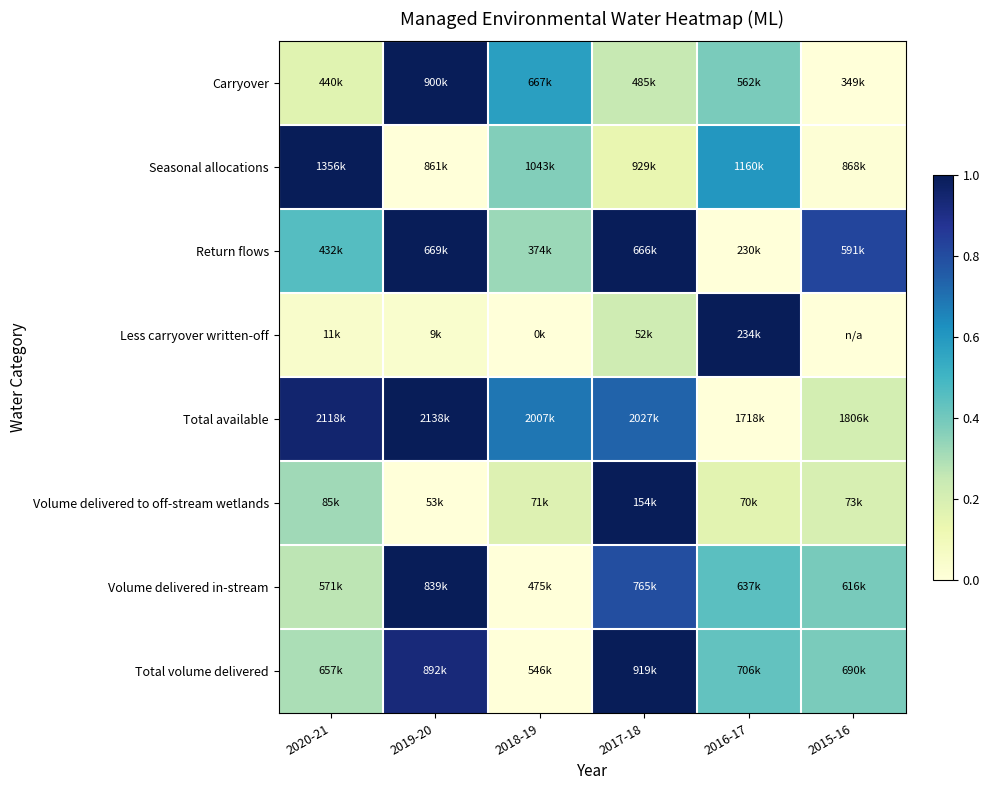

What is the difference between the highest and lowest values at 2019-20?

1.0